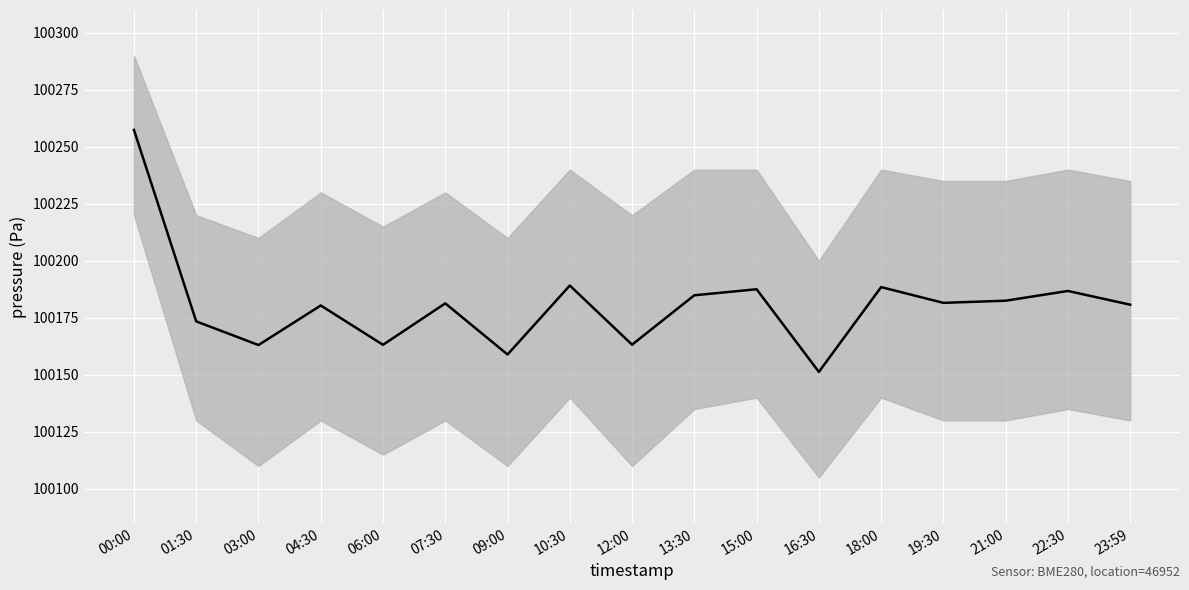

What is the ratio of the value at 03:00 to the value at 00:00?

1.0